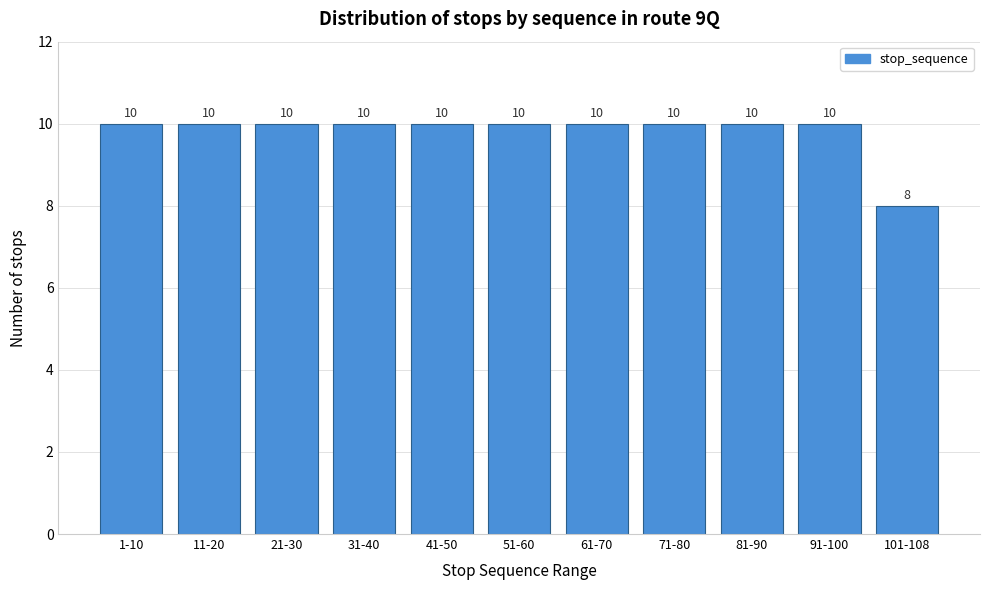

Reading left to right, extract all data points from this chart.

1-10=10	11-20=10	21-30=10	31-40=10	41-50=10	51-60=10	61-70=10	71-80=10	81-90=10	91-100=10	101-108=8